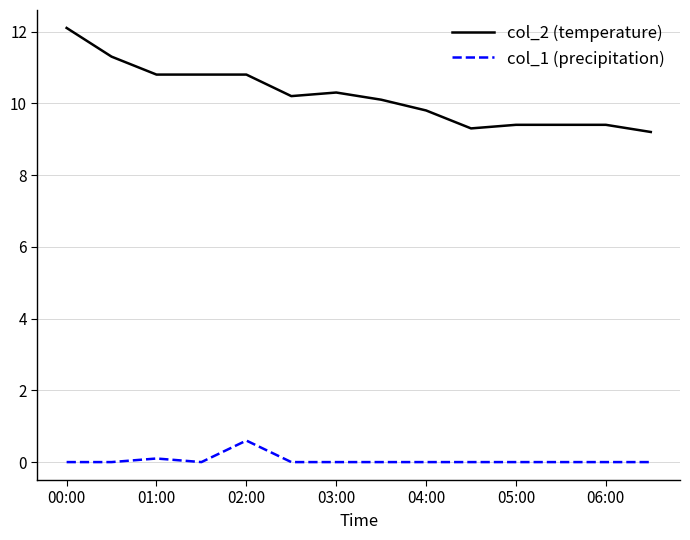

List the series in order of their overall mean, highest first.

col_2 (temperature), col_1 (precipitation)